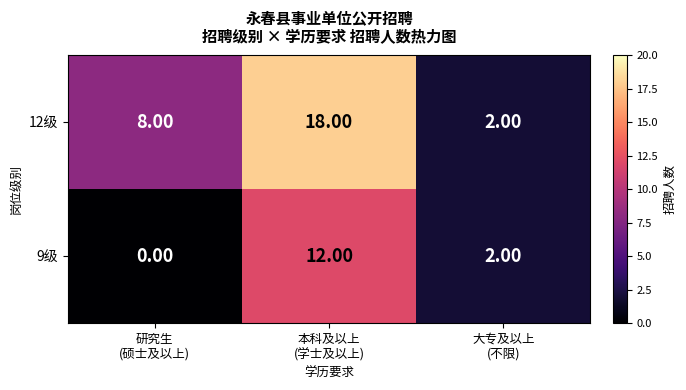

What is the maximum value shown in the chart?

18